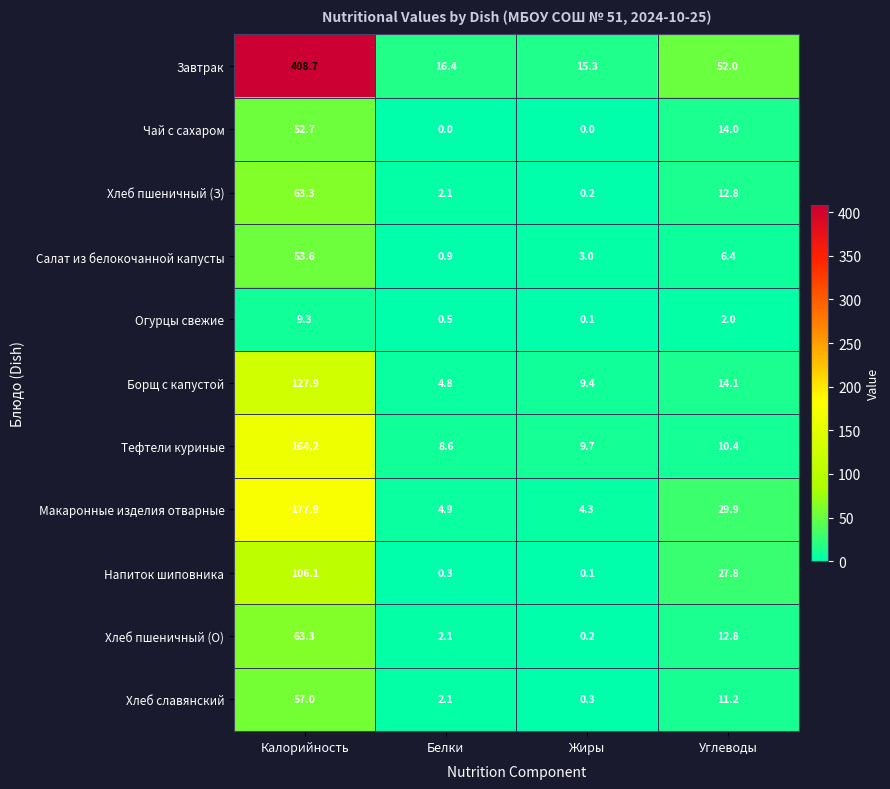

The value of Хлеб пшеничный (З) at Углеводы is 12.8. True or false?

True